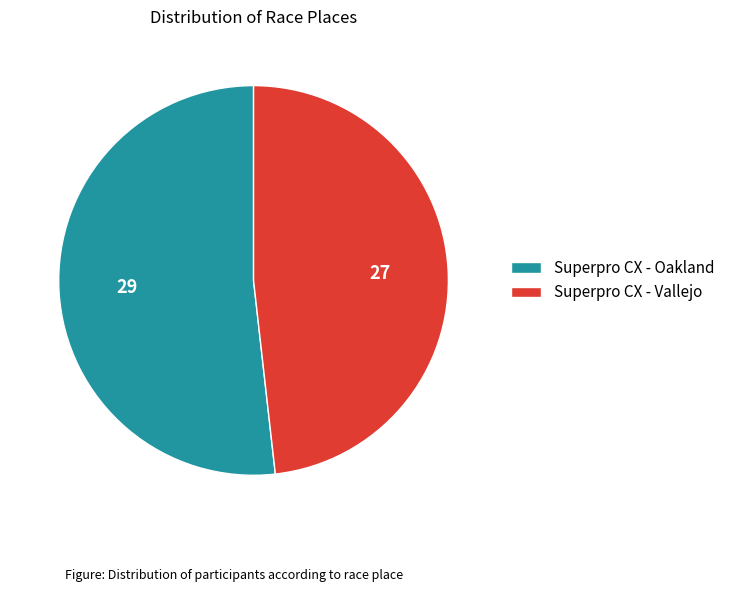

Count the number of slices in the pie.

2